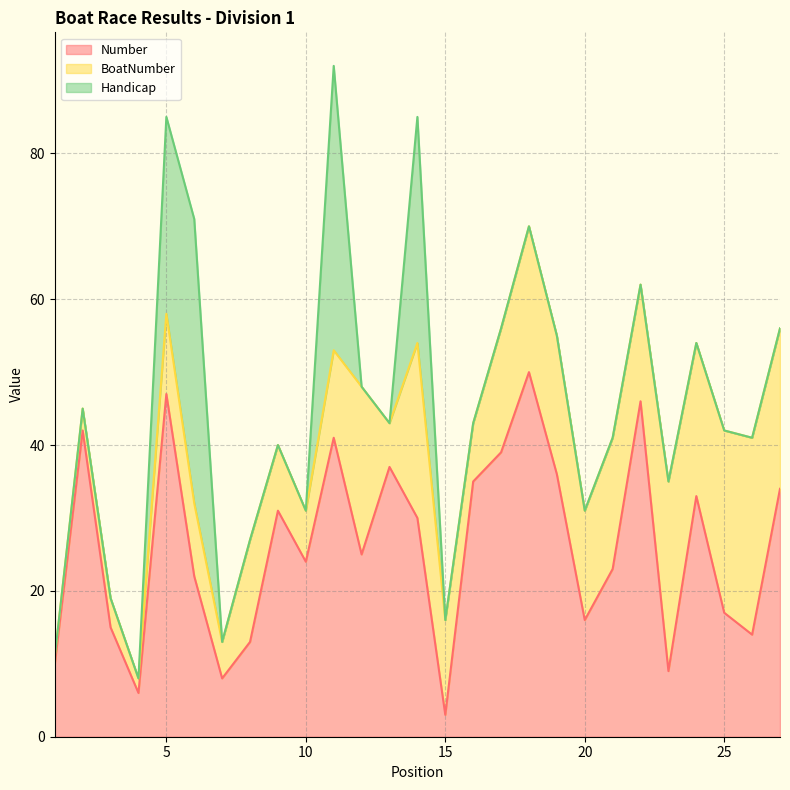

List the series in order of their peak value, lowest first.

BoatNumber, Handicap, Number